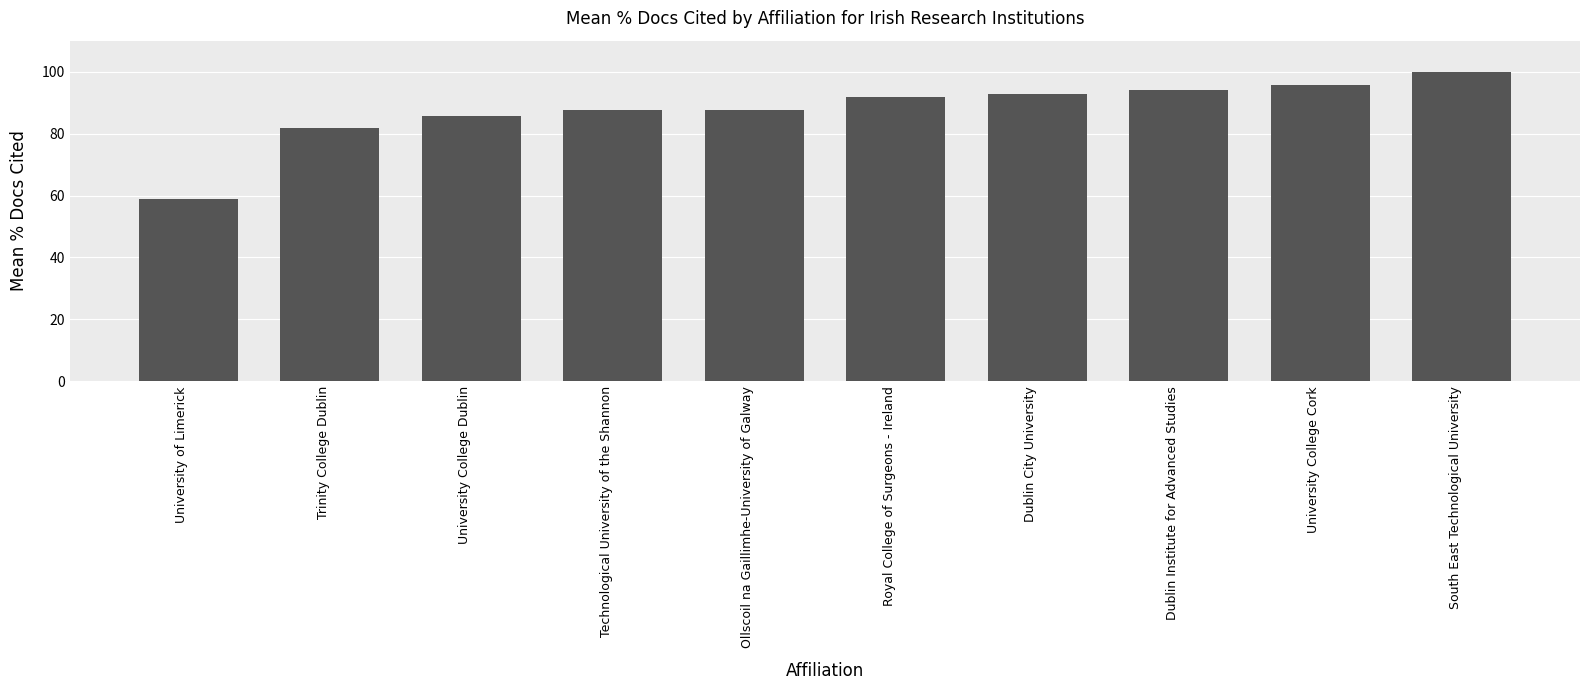

How many bars are there in total?

10